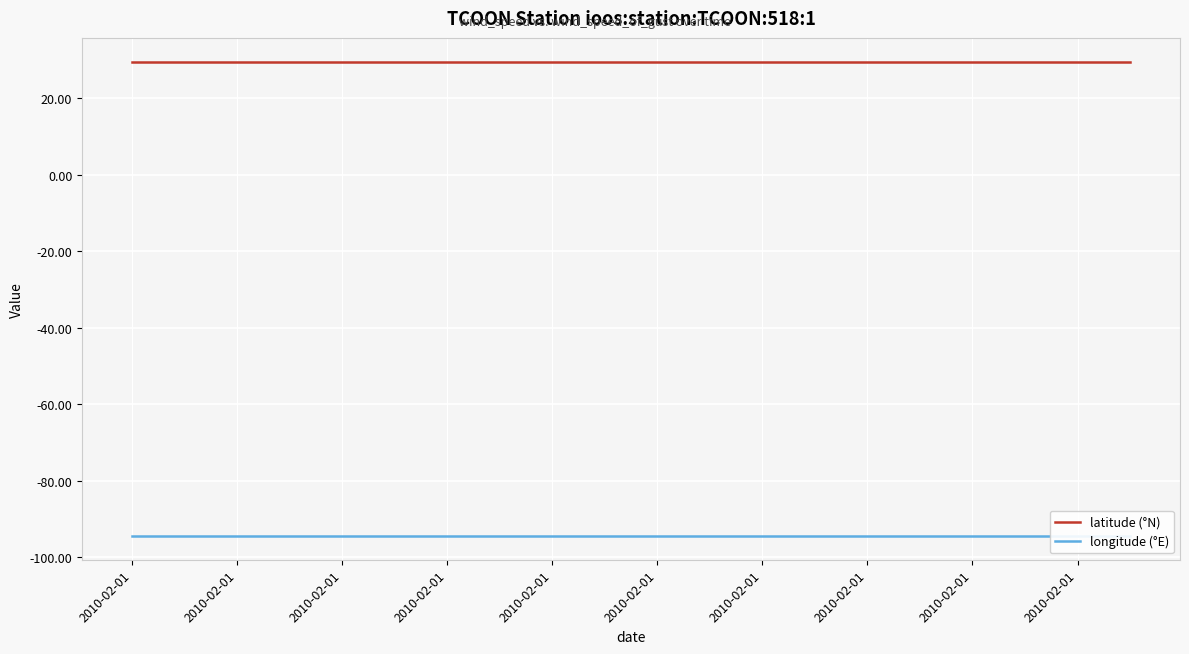

True or false: longitude (°E) and latitude (°N) intersect in this chart.

False